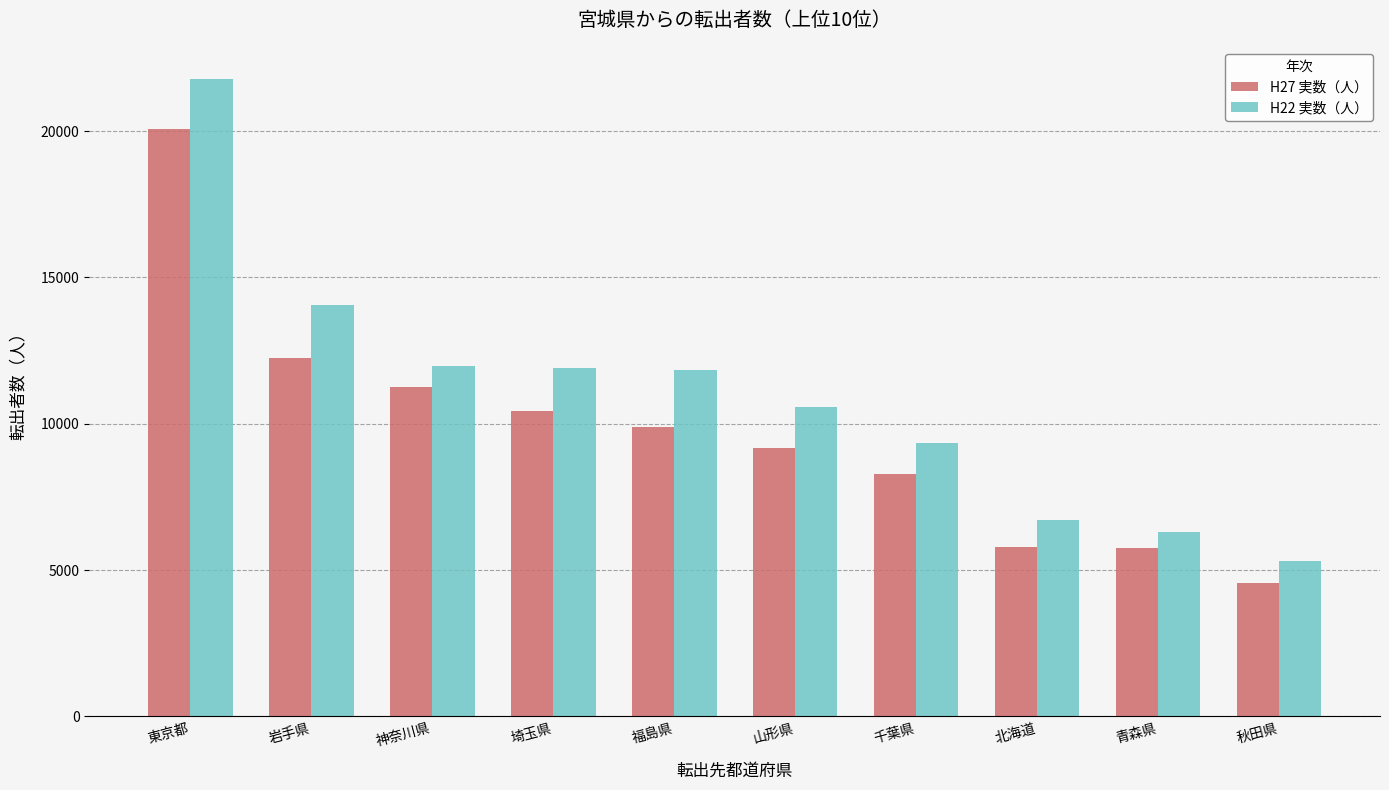

Are the bars horizontal?

No